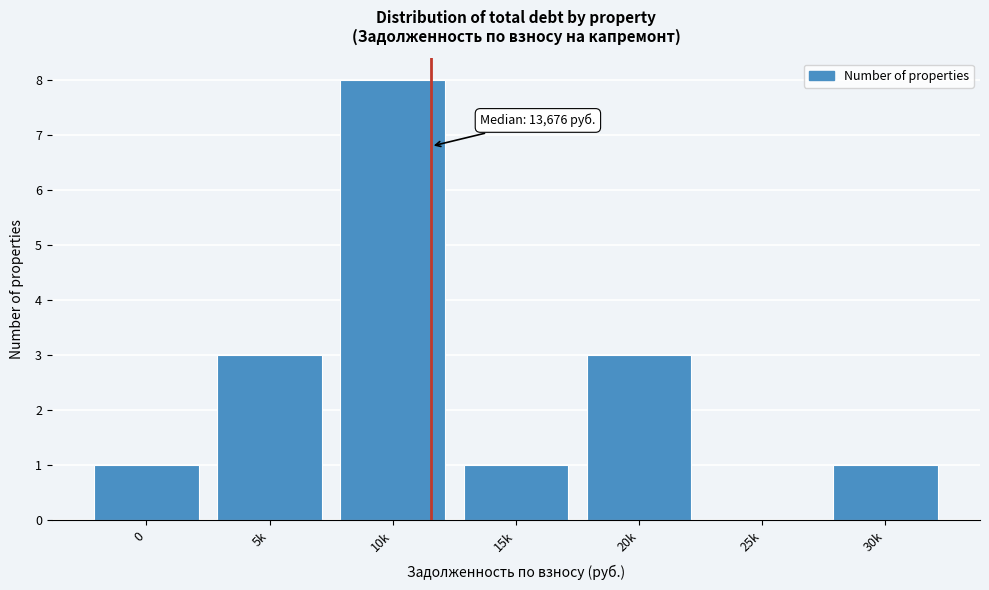

Reading left to right, what are all the values shown in this chart?

0=1	5k=3	10k=8	15k=1	20k=3	25k=0	30k=1